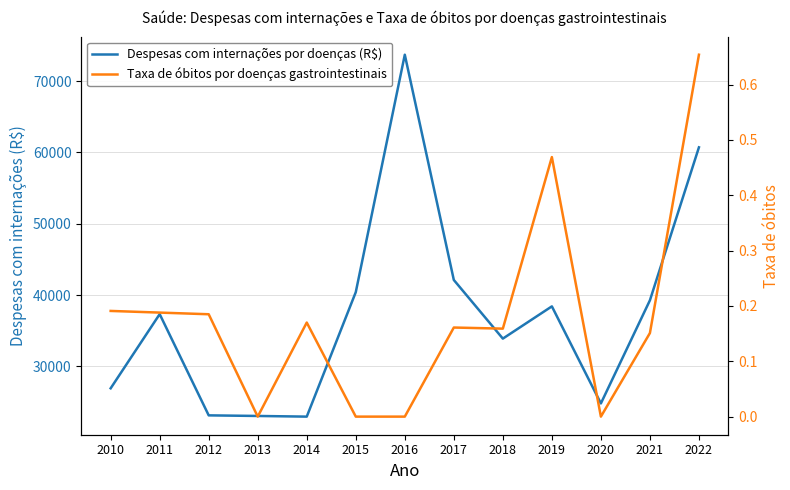

Does the chart display data point markers on the line(s)?

No